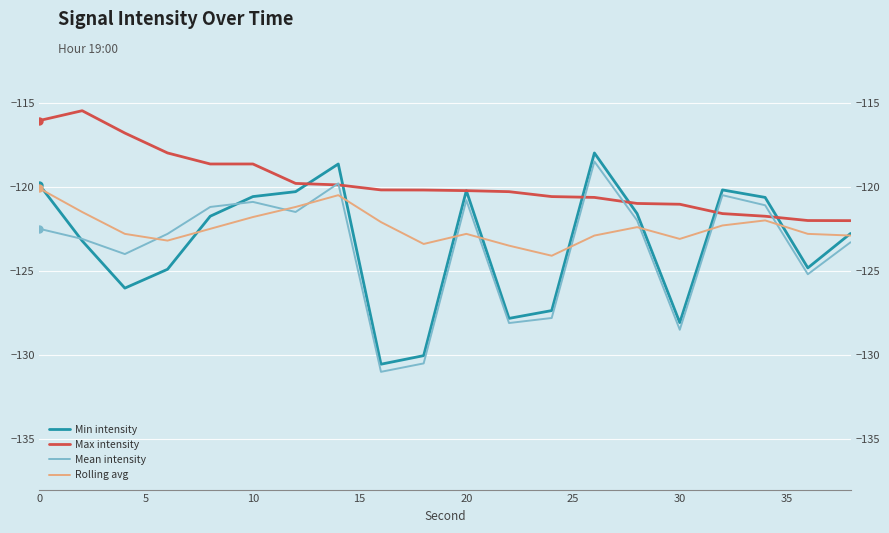

The value of Max intensity at 30 is -201.7. True or false?

False